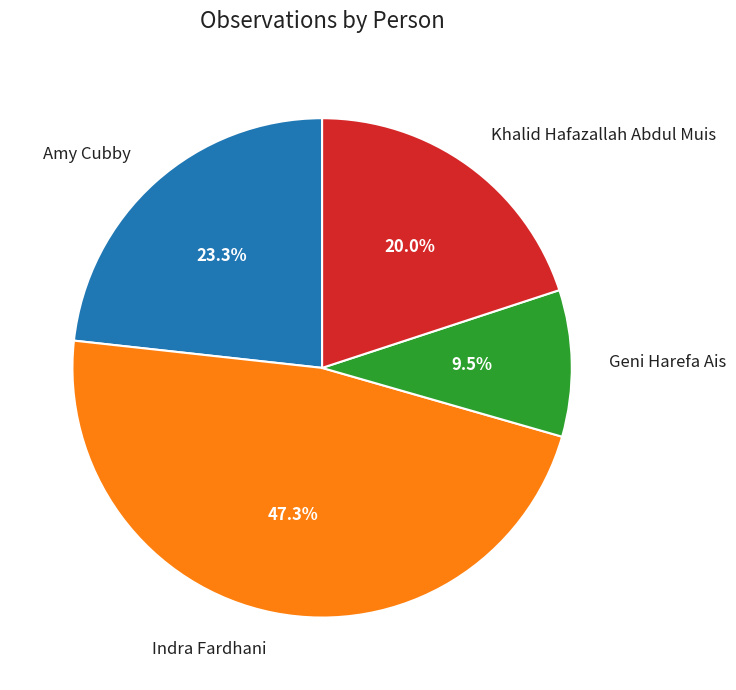

To the nearest percent, what is the average slice percentage?

25%